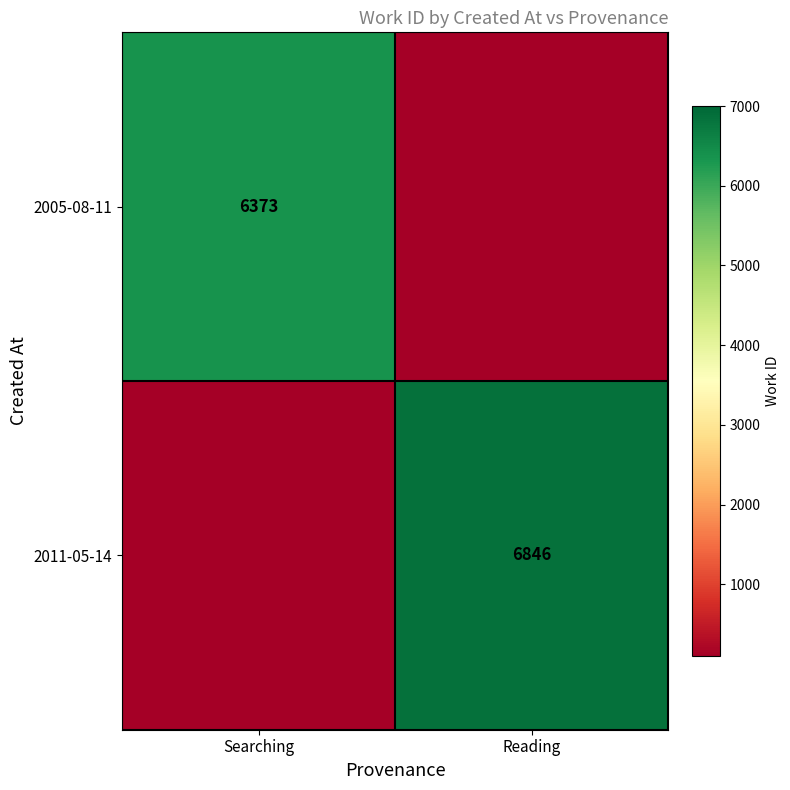

Is it true that 2011-05-14 equals 6846 at Reading?

True